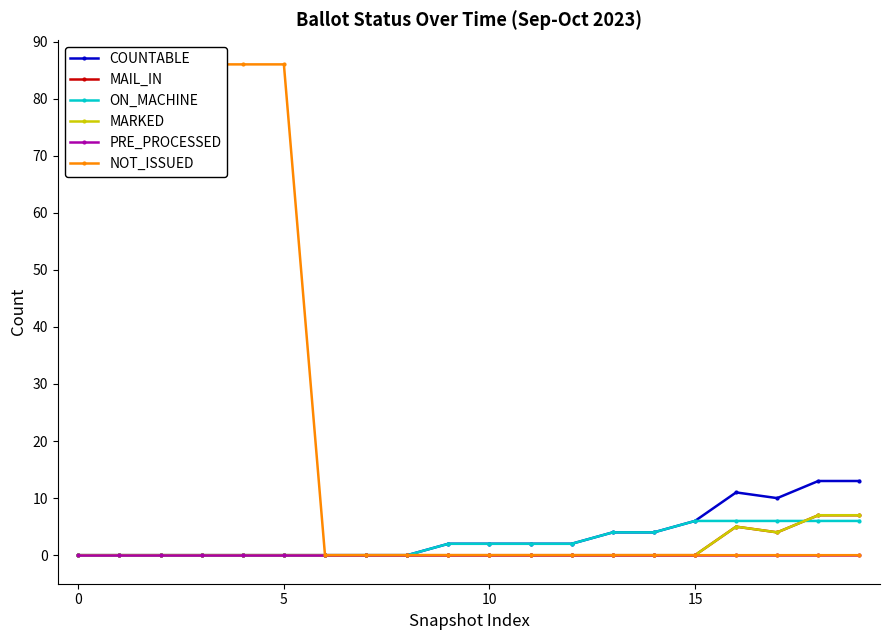

Count the number of categories in the chart.

20